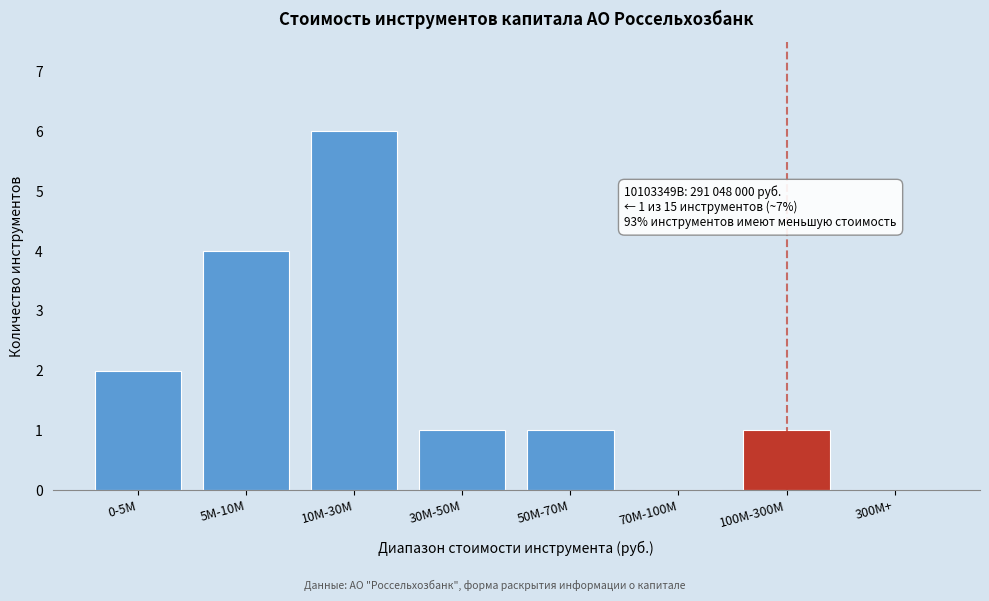

Reading left to right, extract all data points from this chart.

0-5M=2	5M-10M=4	10M-30M=6	30M-50M=1	50M-70M=1	70M-100M=0	100M-300M=1	300M+=0